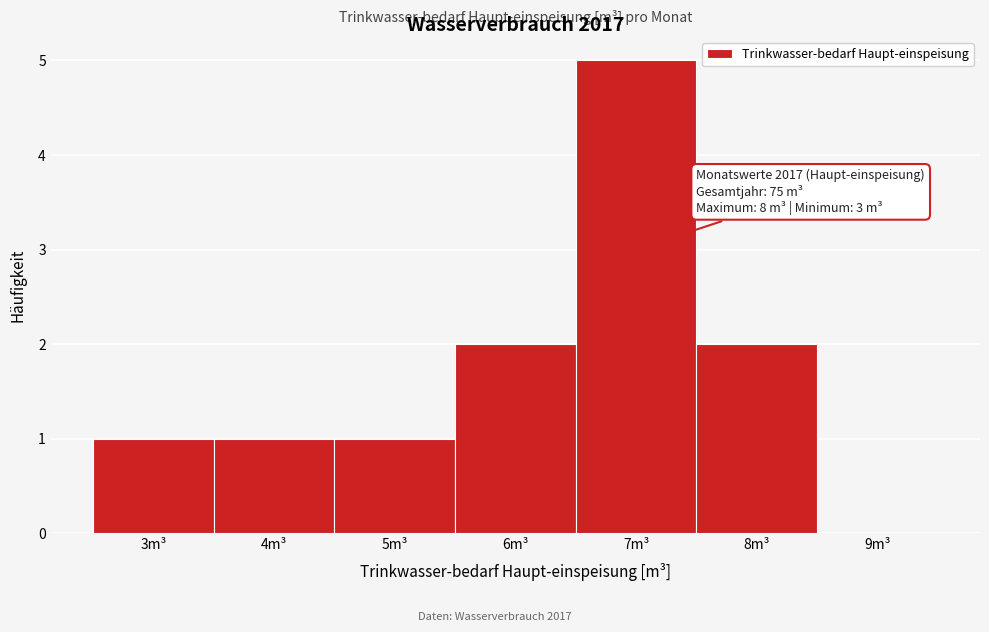

Over which range of the x-axis is the bar tallest?

6.5 to 7.5